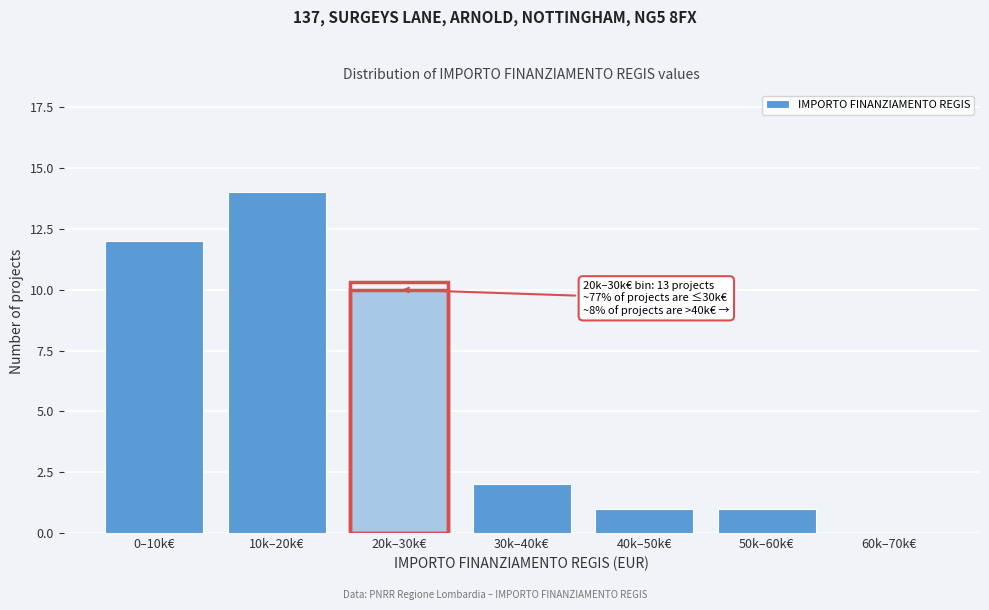

Reading left to right, extract all data points from this chart.

0–10k€=12	10k–20k€=14	20k–30k€=10	30k–40k€=2	40k–50k€=1	50k–60k€=1	60k–70k€=0